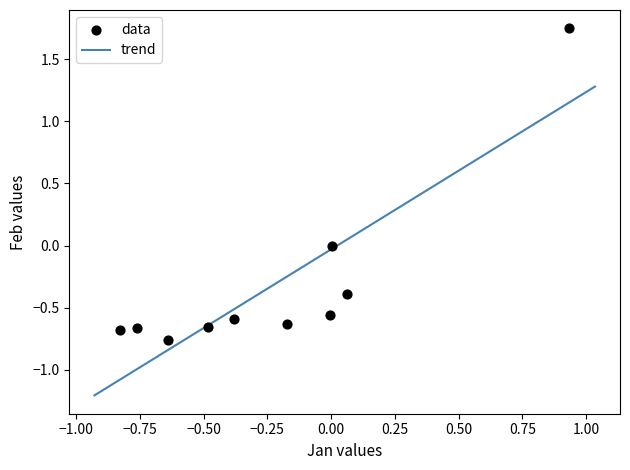

What is the average Y value?

-0.3